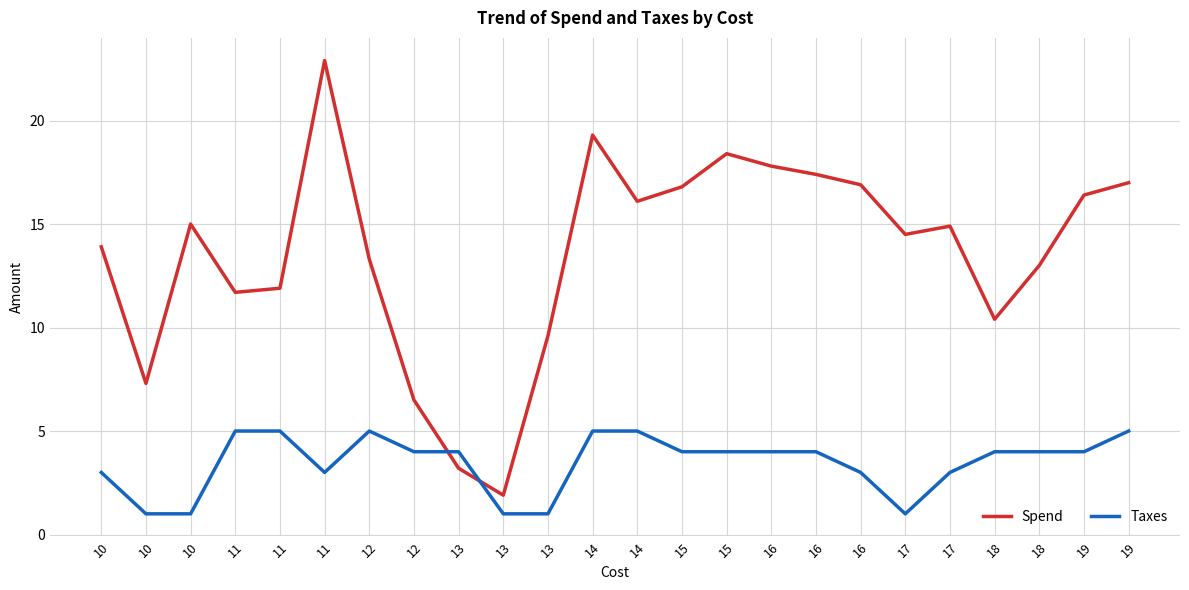

What are all the series names shown in the legend?

Spend, Taxes